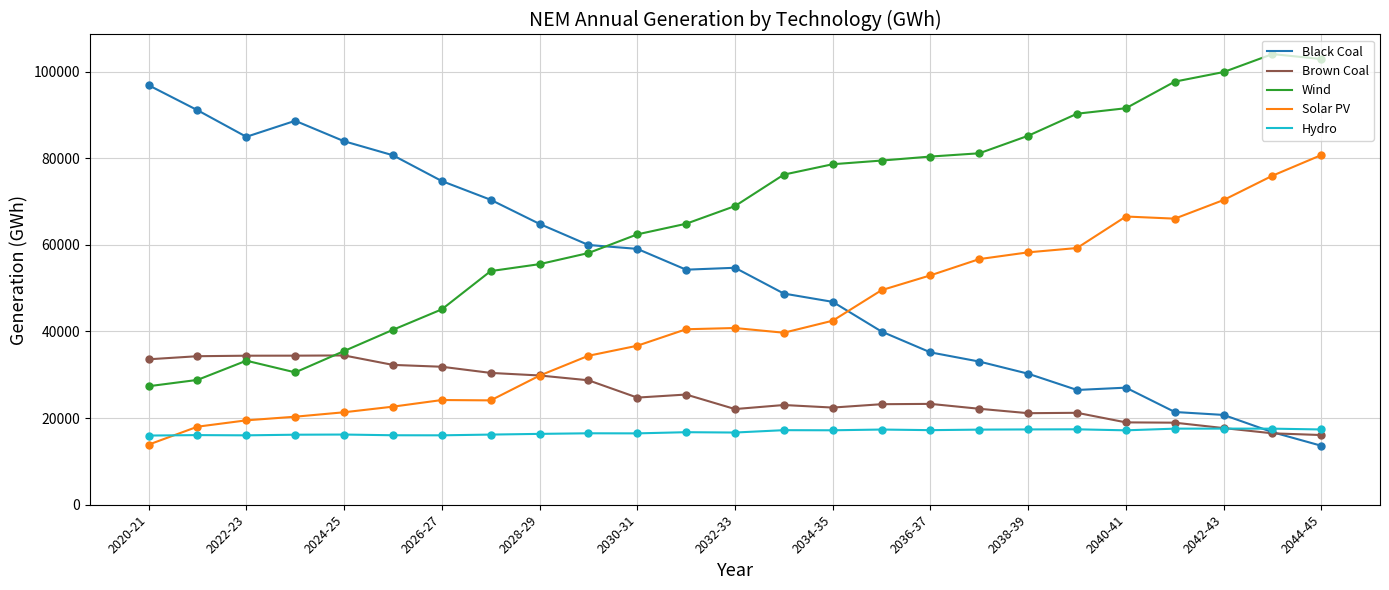

What are all the series names shown in the legend?

Black Coal, Brown Coal, Wind, Solar PV, Hydro